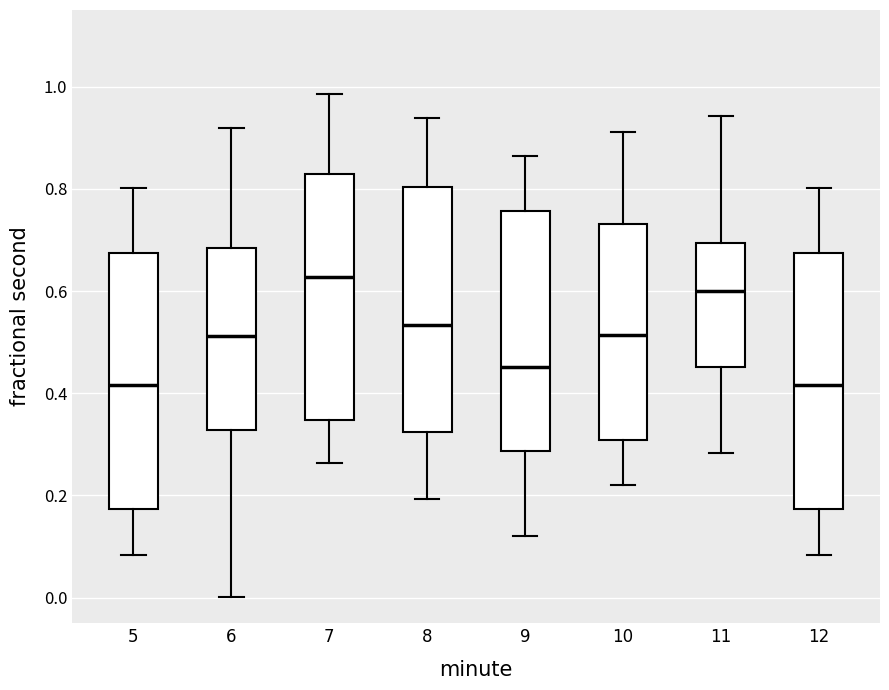

Reading left to right, transcribe this box plot: for each box, give where its median line is, the range the box spans, and where its two whiskers end, as read against the y-axis. The values are not printed on the chart, so give them approximately, as read against the axis.

5: median 0.42, box 0.18 to 0.68, whiskers 0.08 to 0.80
6: median 0.52, box 0.32 to 0.68, whiskers 0.00 to 0.92
7: median 0.62, box 0.34 to 0.82, whiskers 0.26 to 0.98
8: median 0.54, box 0.32 to 0.80, whiskers 0.20 to 0.94
9: median 0.46, box 0.28 to 0.76, whiskers 0.12 to 0.86
10: median 0.52, box 0.30 to 0.74, whiskers 0.22 to 0.92
11: median 0.60, box 0.46 to 0.70, whiskers 0.28 to 0.94
12: median 0.42, box 0.18 to 0.68, whiskers 0.08 to 0.80